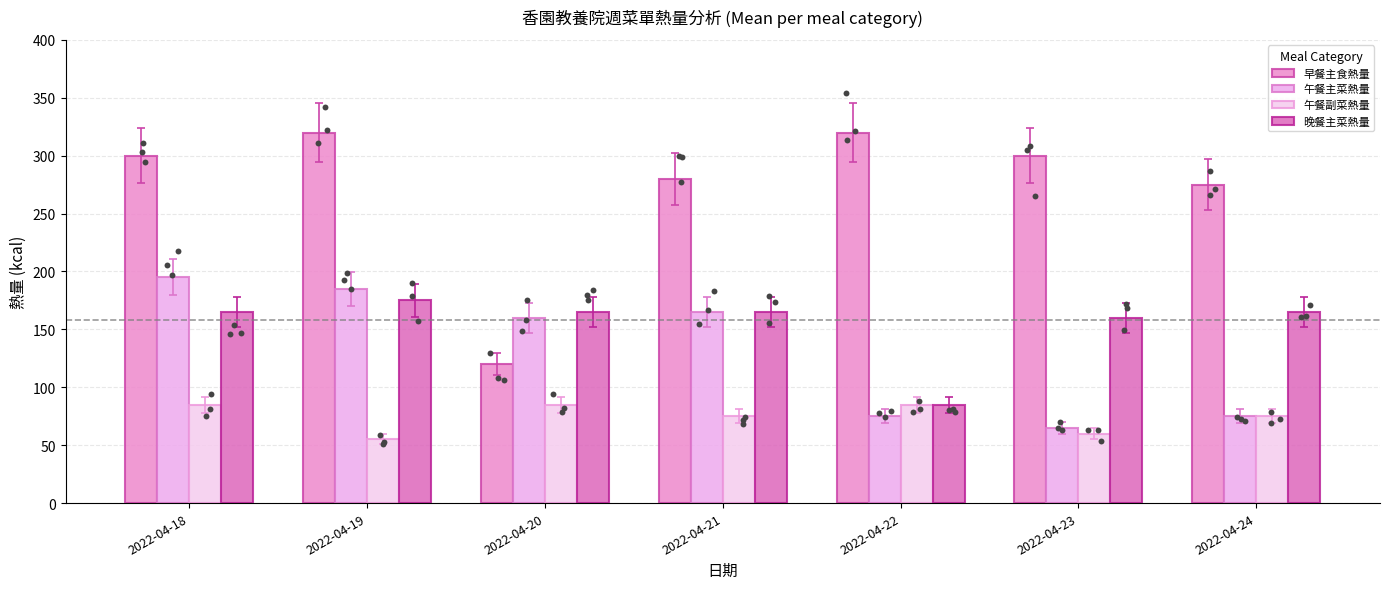

Which series contains the lowest Y value?

午餐副菜熱量